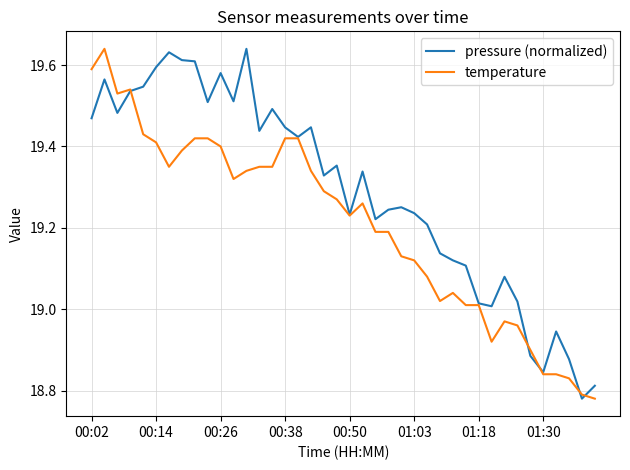

List the series in order of their overall mean, lowest first.

temperature, pressure (normalized)